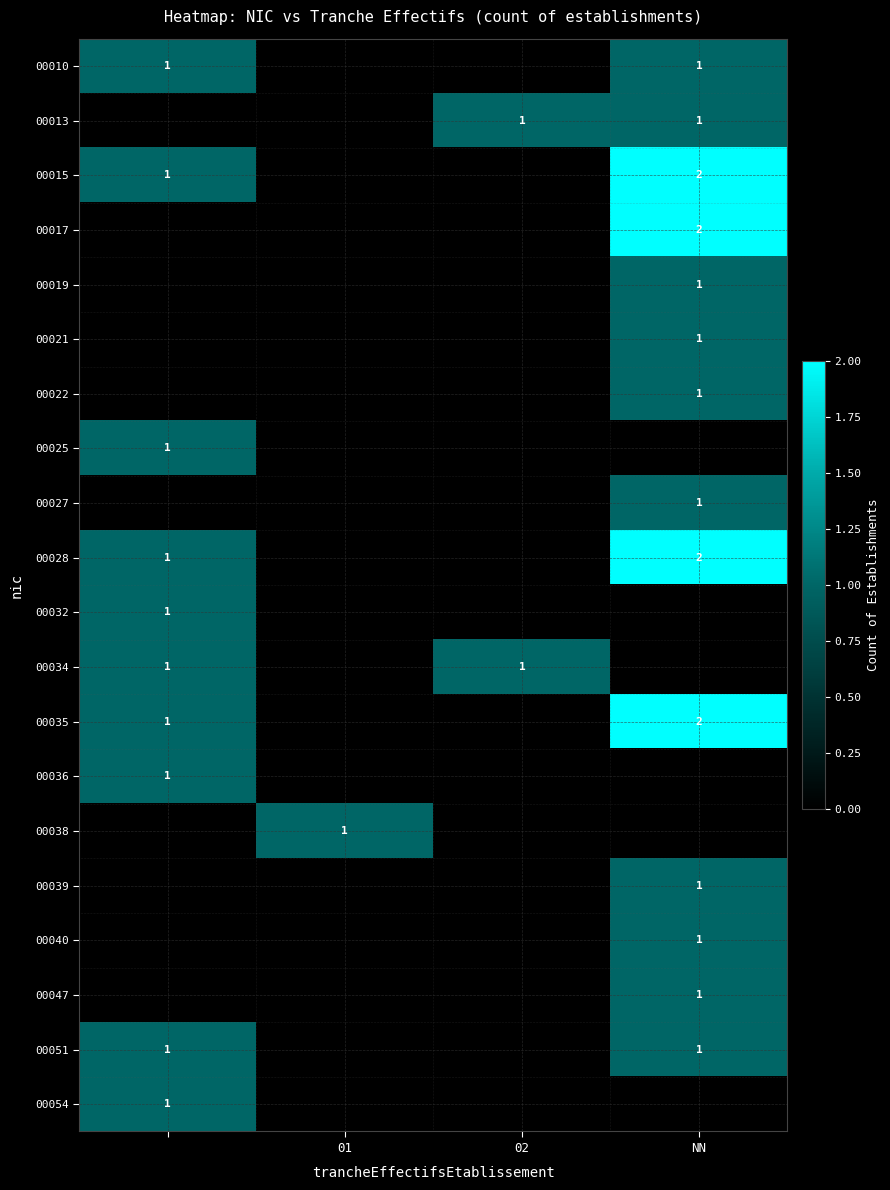

Is it true that 00010 equals 1 at NN?

True